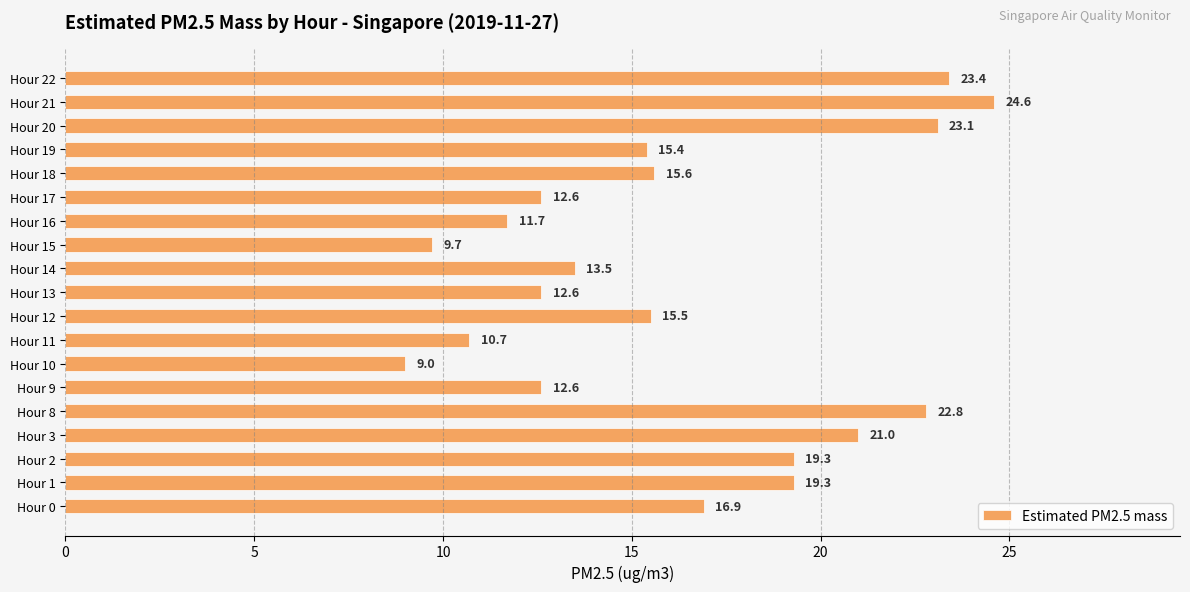

Which has a higher value, Hour 12 or Hour 1?

Hour 1